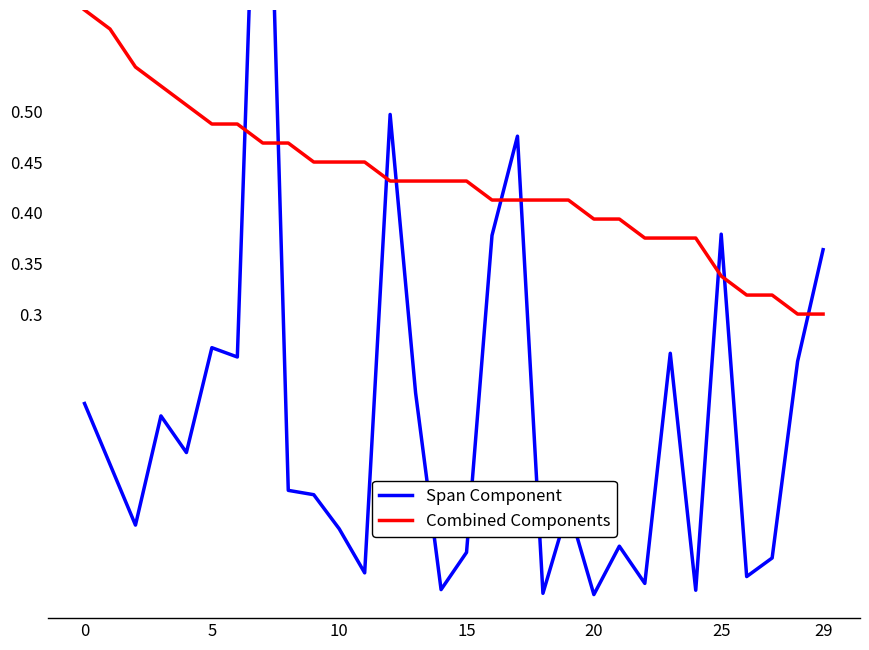

What is the sum of all Combined Components values?

12.9